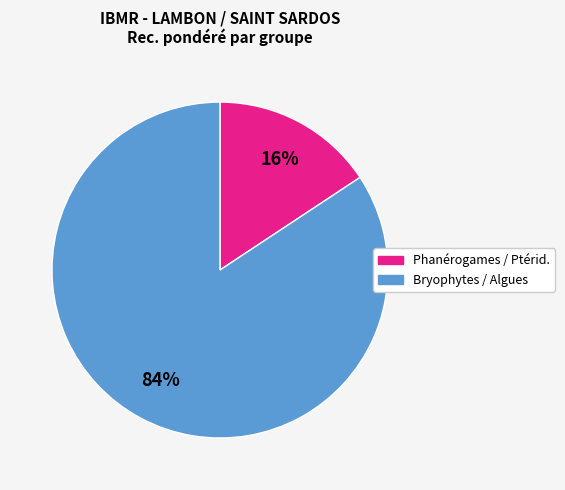

Does any single category account for the majority?

Yes